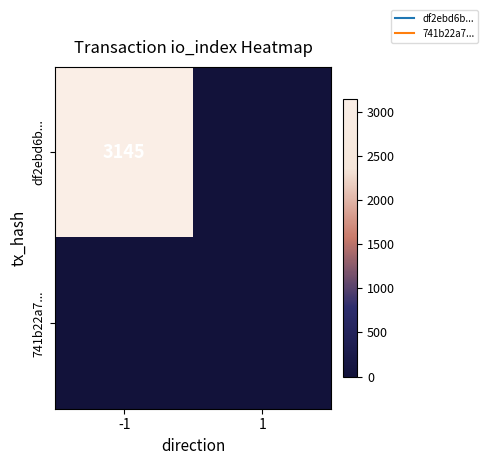

What is the sum of all df2ebd6b... values?

3145